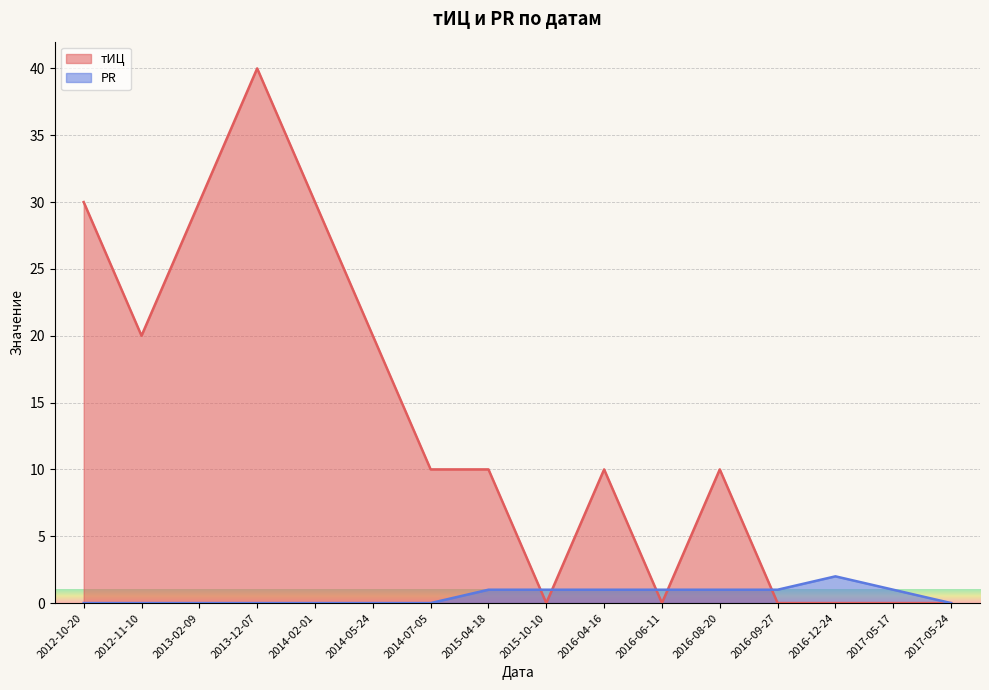

What is the label of the 16th point from the right?

2012-10-20